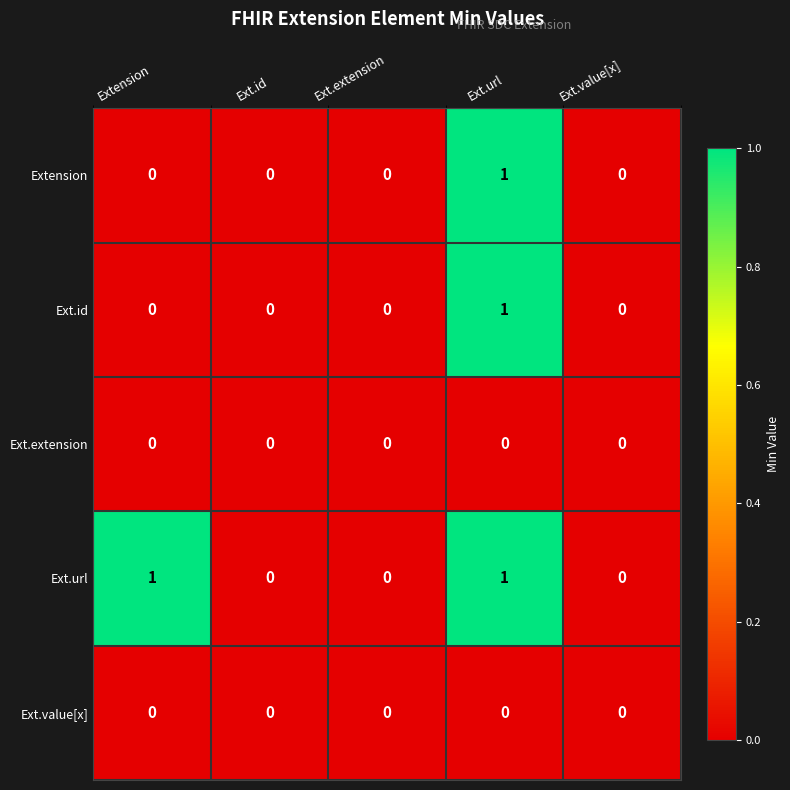

Reading left to right, extract all data points from this chart.

Extension: Extension=0	Ext.id=0	Ext.extension=0	Ext.url=1	Ext.value[x]=0
Ext.id: Extension=0	Ext.id=0	Ext.extension=0	Ext.url=1	Ext.value[x]=0
Ext.extension: Extension=0	Ext.id=0	Ext.extension=0	Ext.url=0	Ext.value[x]=0
Ext.url: Extension=1	Ext.id=0	Ext.extension=0	Ext.url=1	Ext.value[x]=0
Ext.value[x]: Extension=0	Ext.id=0	Ext.extension=0	Ext.url=0	Ext.value[x]=0